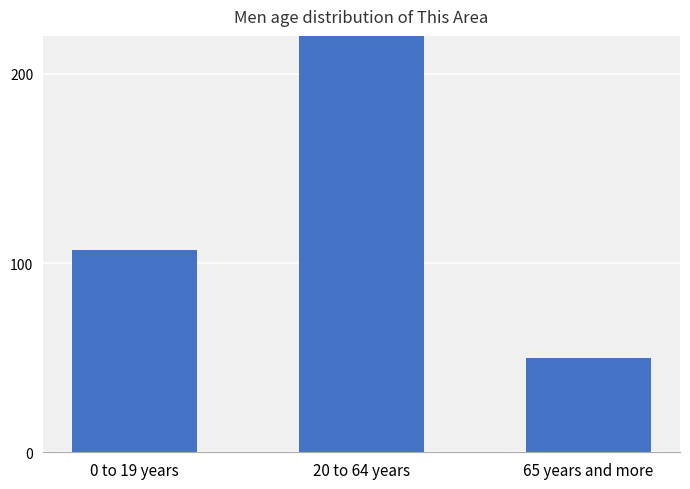

The value at 0 to 19 years is 107. True or false?

True